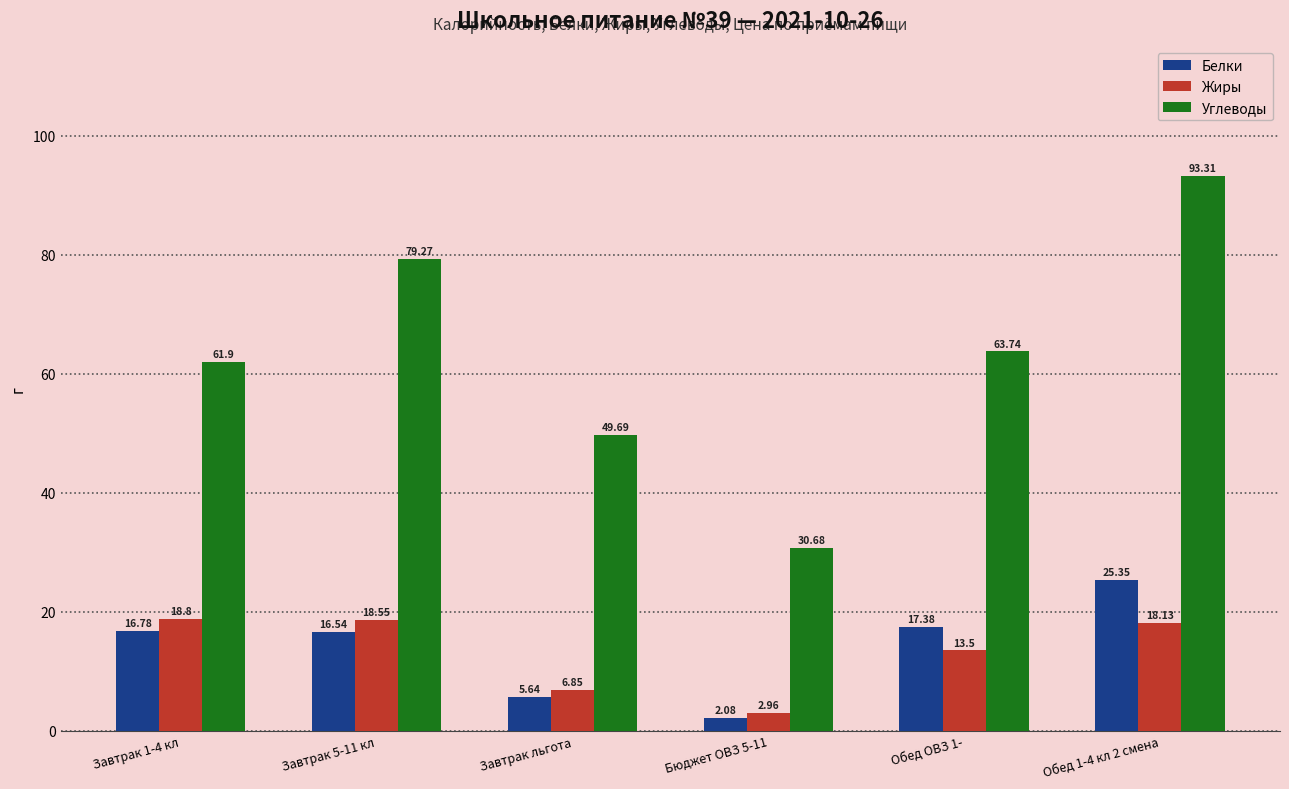

Count the number of categories in the chart.

6